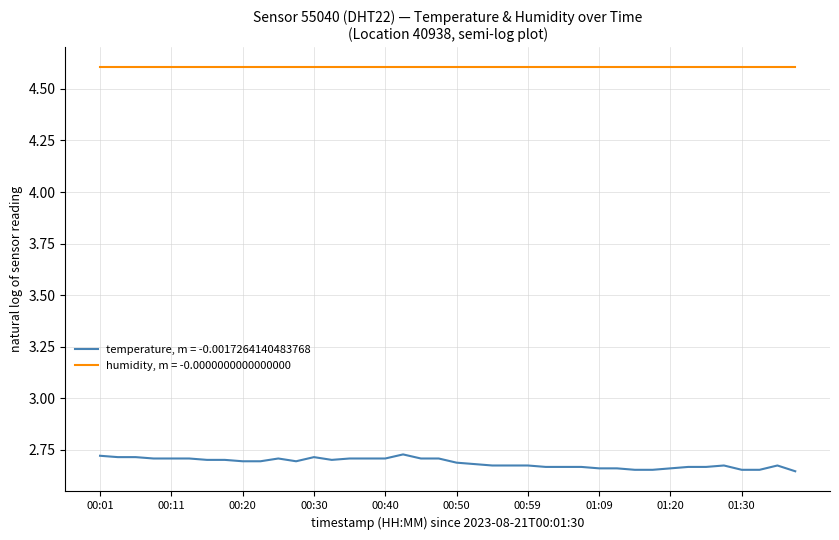

Which series has the widest spread of values?

temperature, m = -0.0017264140483768